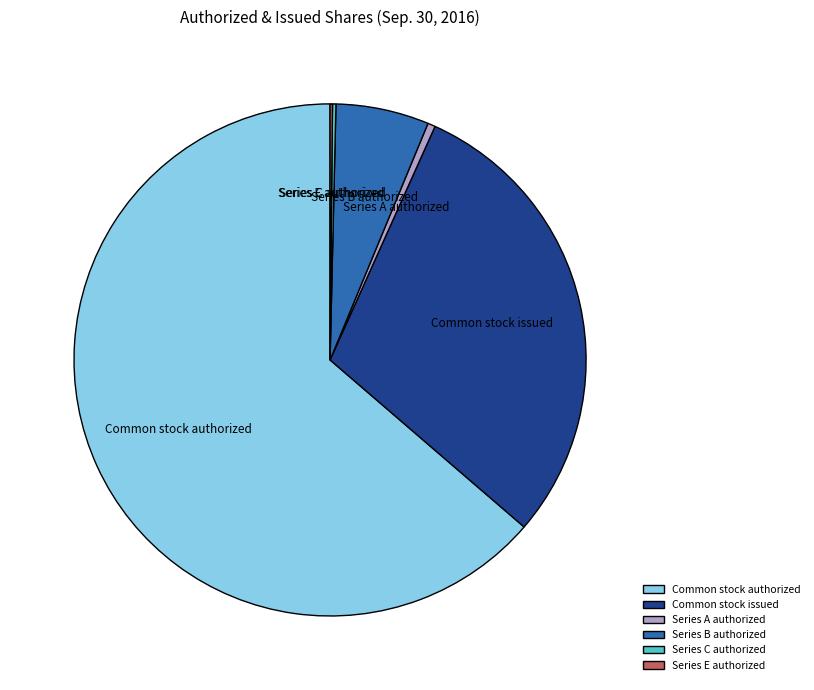

Is the sum of Common stock issued and Series B authorized greater than half?

No